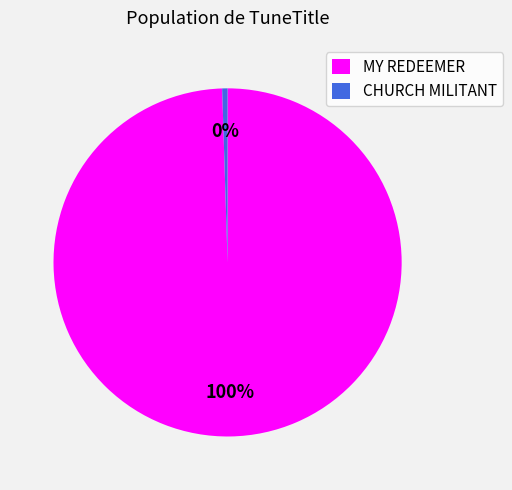

Is it true that CHURCH MILITANT is 0% of the pie?

True